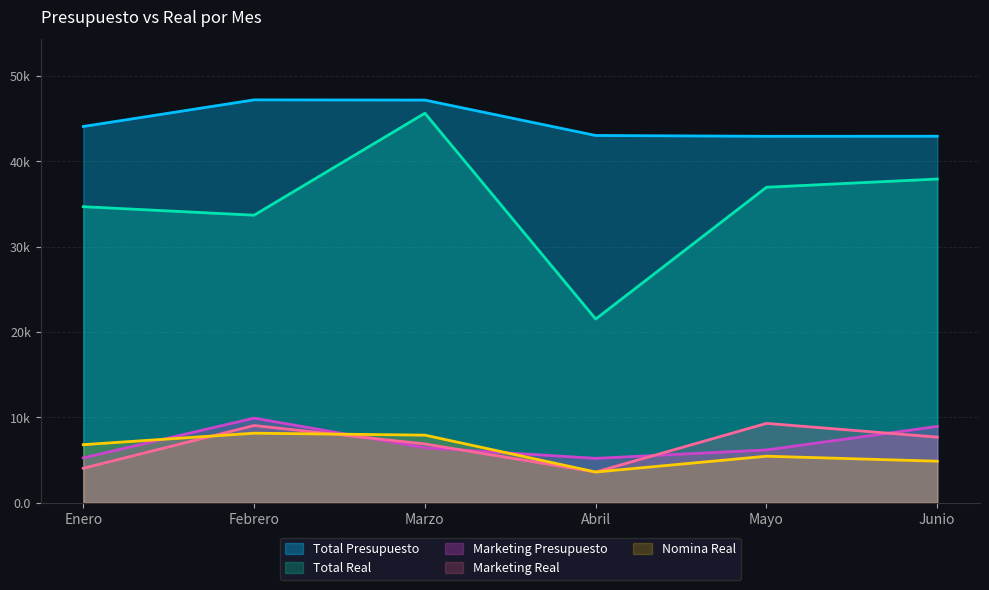

What is the maximum value for Marketing Presupuesto?

9923